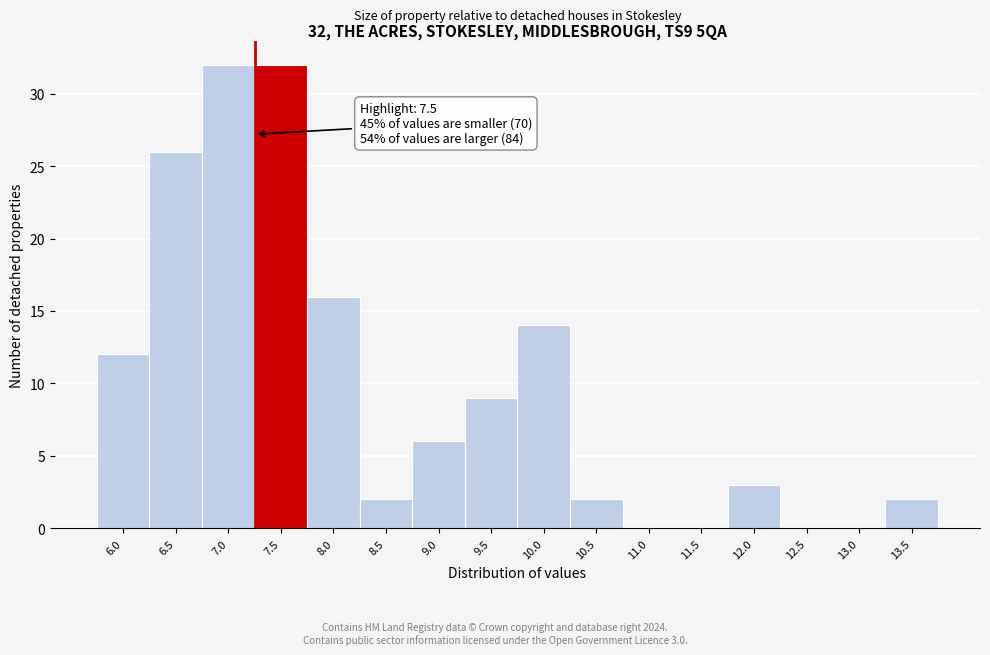

Reading right to left, list all the values displayed in this chart.

13.5=2	13.0=0	12.5=0	12.0=3	11.5=0	11.0=0	10.5=2	10.0=14	9.5=9	9.0=6	8.5=2	8.0=16	7.5=32	7.0=32	6.5=26	6.0=12